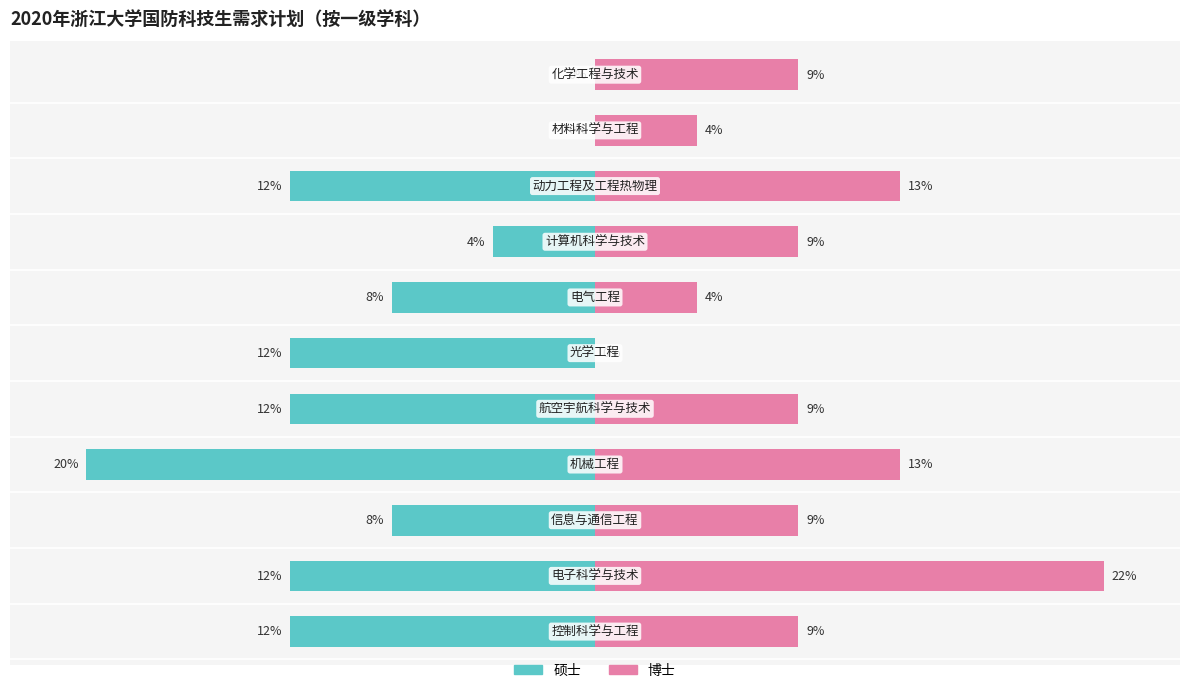

List the series in order of their overall mean, lowest first.

硕士, 博士